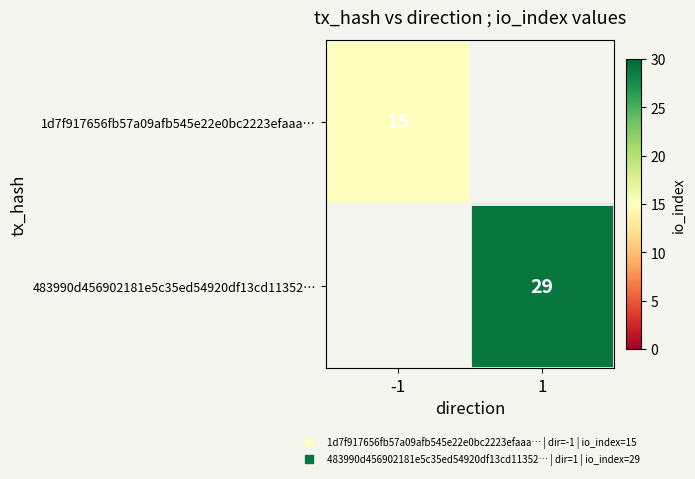

At which label does 1d7f917656fb57a09afb545e22e0bc2223efaaa… reach its minimum?

-1